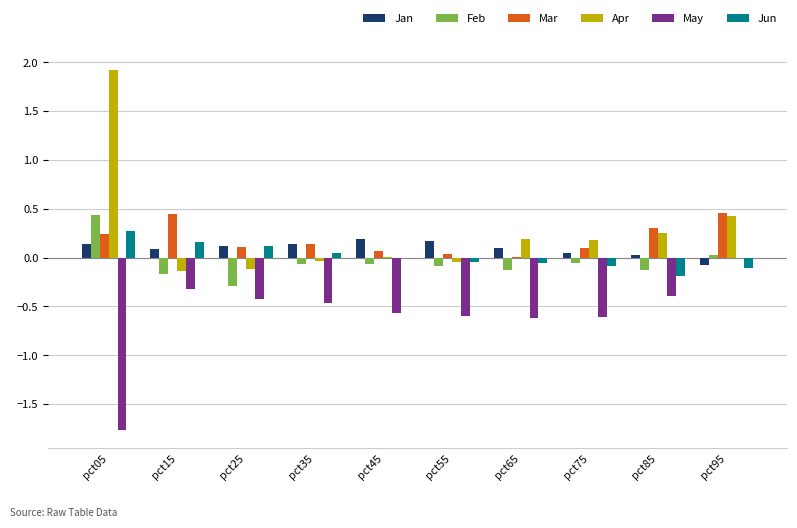

At which category is the sum across all series the highest?

pct05